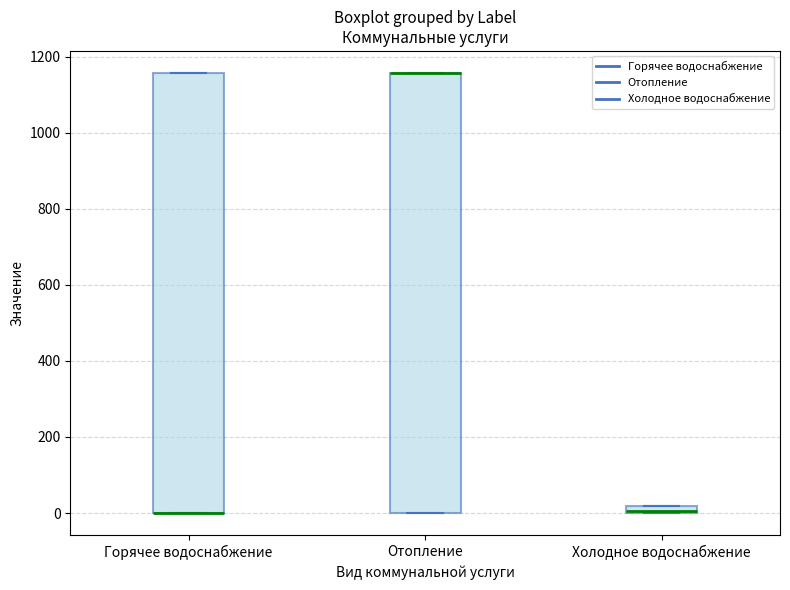

Where is the upper edge of the box for Холодное водоснабжение on the y-axis? The values are not printed on the chart, so give them approximately, as read against the axis.

20